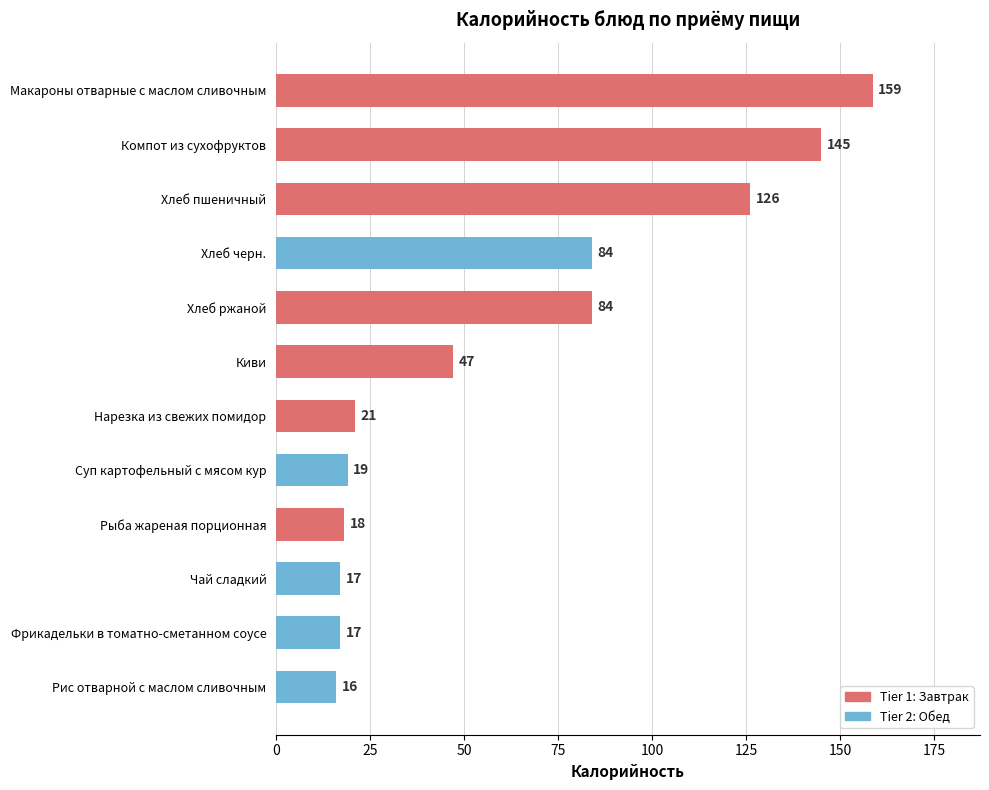

The value at Рис отварной с маслом сливочным is 16.0. True or false?

True